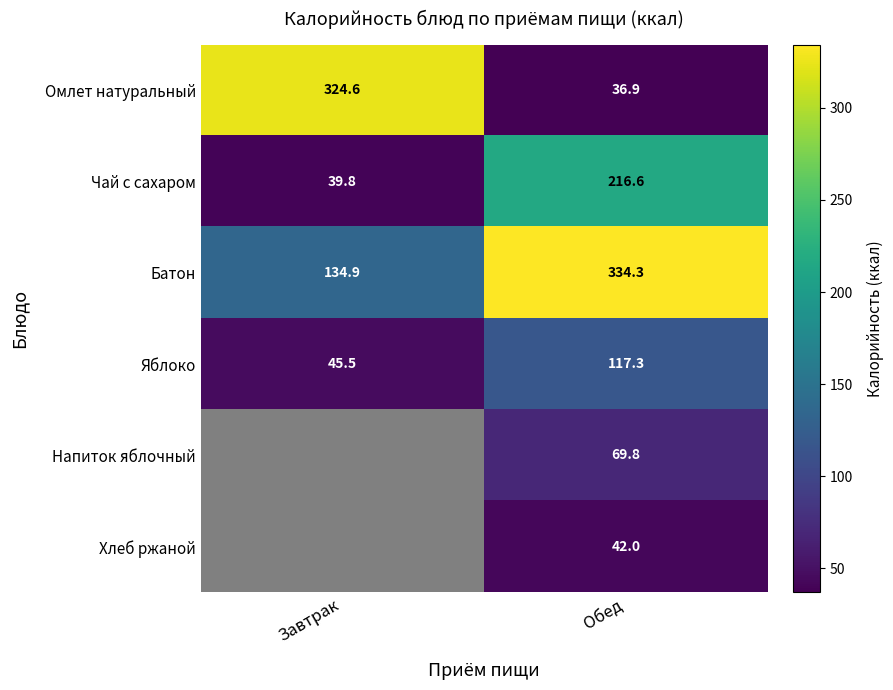

What is the average value of the Батон series?

234.6